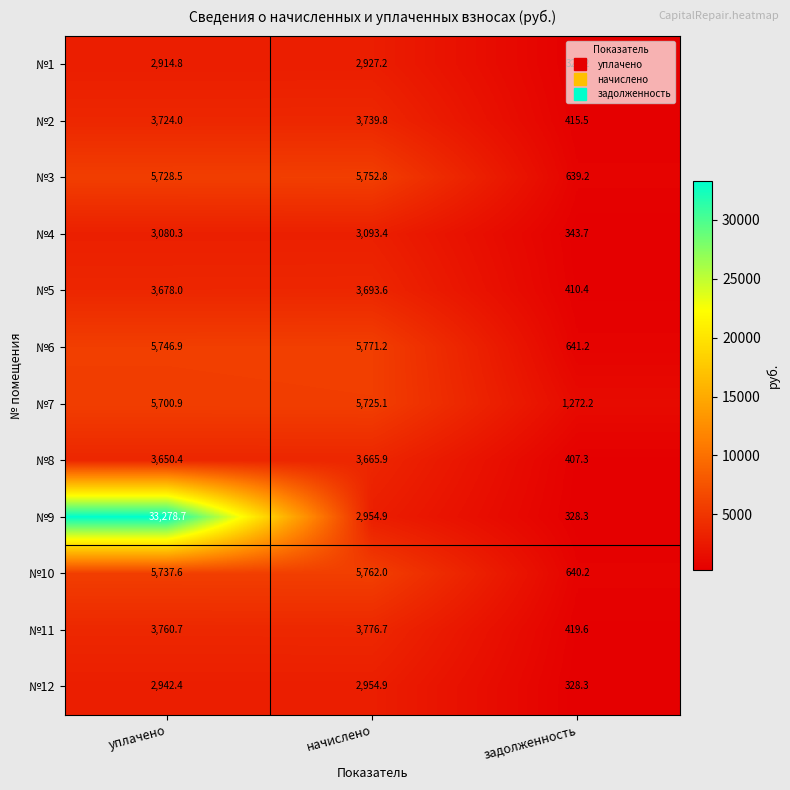

Which series has the largest range (max minus min)?

№9